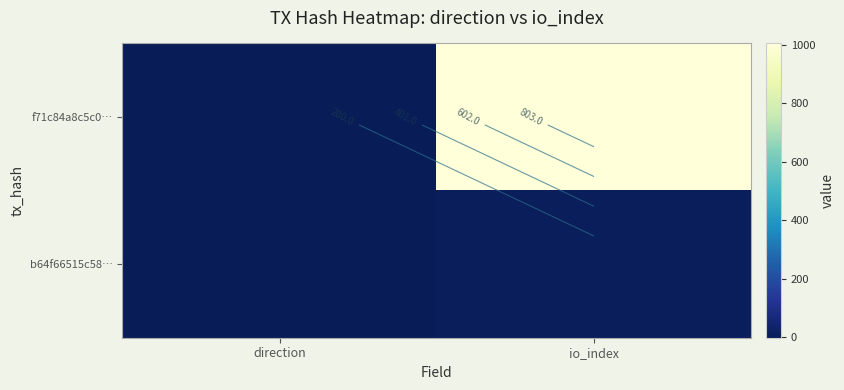

Is the value of f71c84a8c5c0… at io_index greater than the value of b64f66515c58… at direction?

Yes